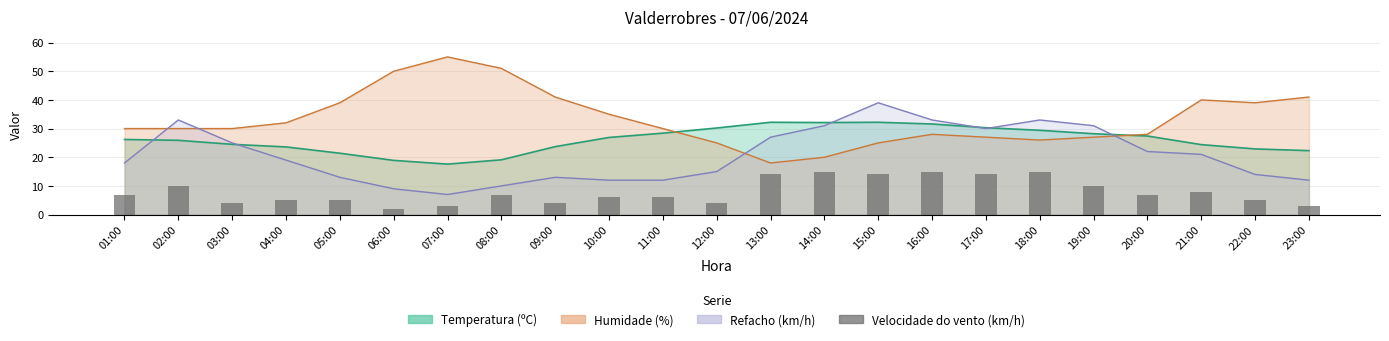

Where is the data nearest to the value 8?

21:00